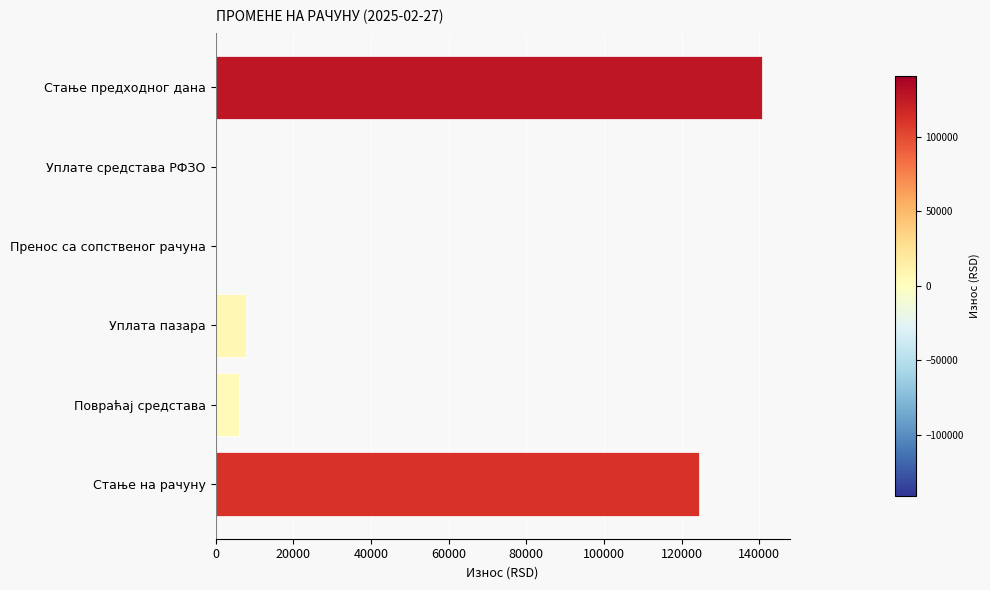

What is the sum of the values at Пренос са сопственог рачуна and Повраћај средстава?

5904.0